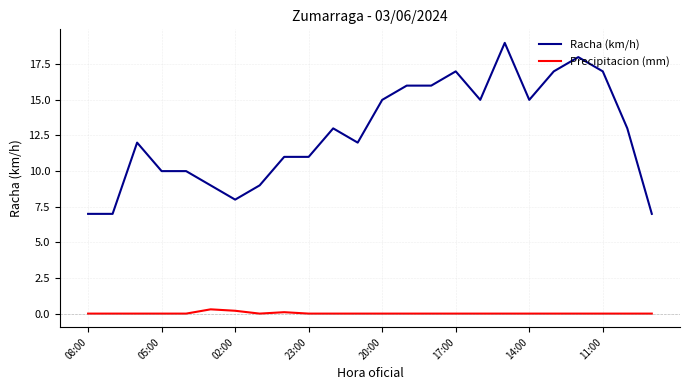

True or false: Racha (km/h) and Precipitacion (mm) intersect in this chart.

False